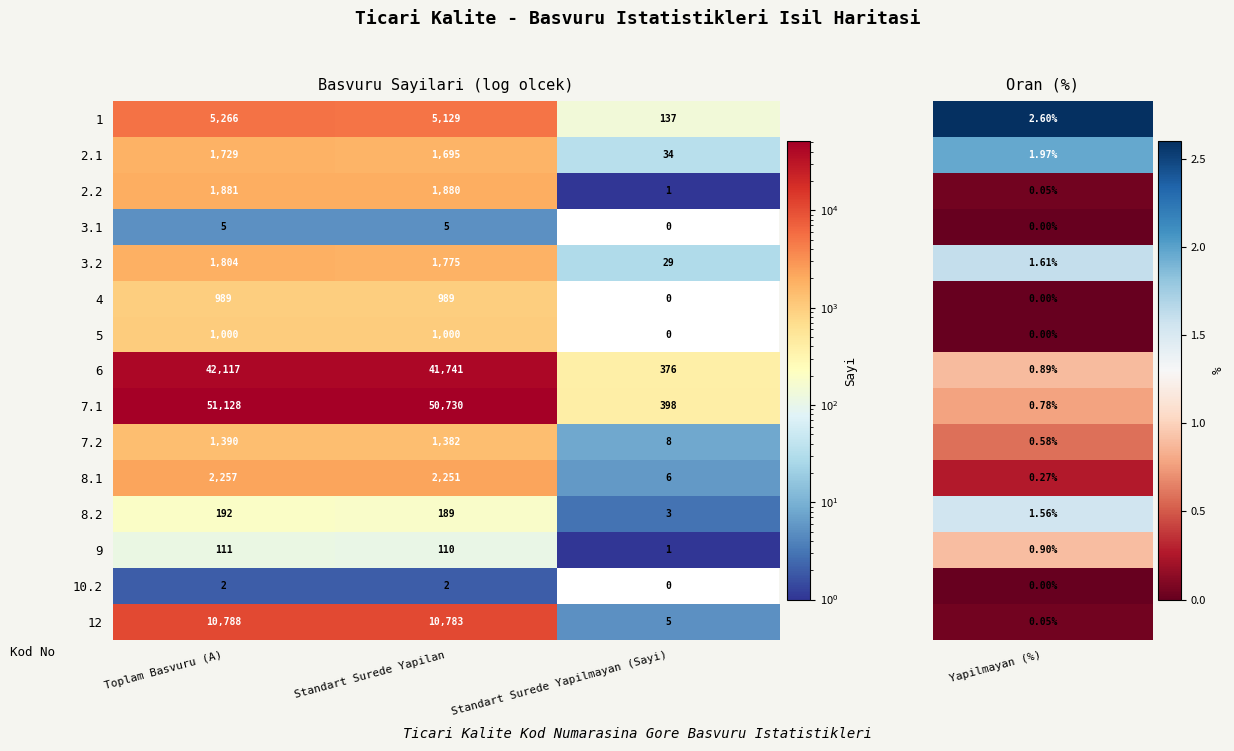

Which series has the largest total across all categories?

7.1